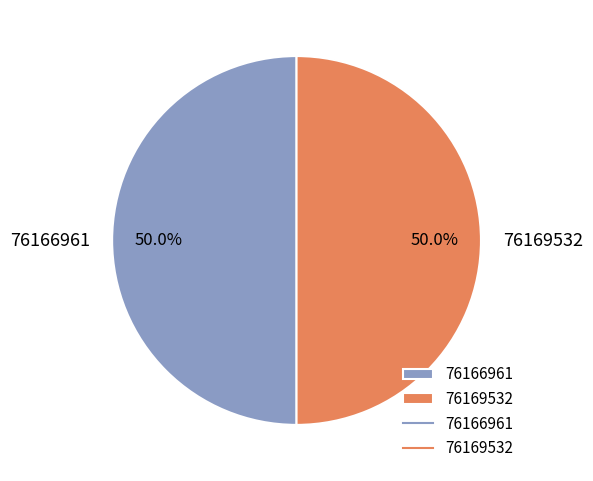

How many slices are in this pie chart?

2